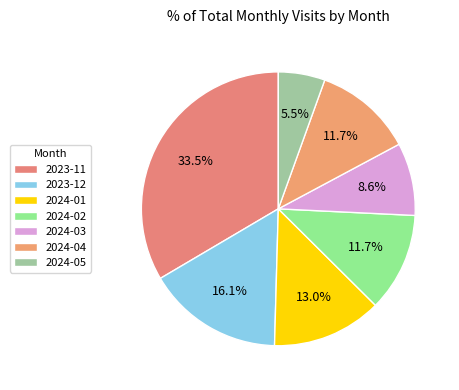

Which has a higher value, 2024-01 or 2024-03?

2024-01